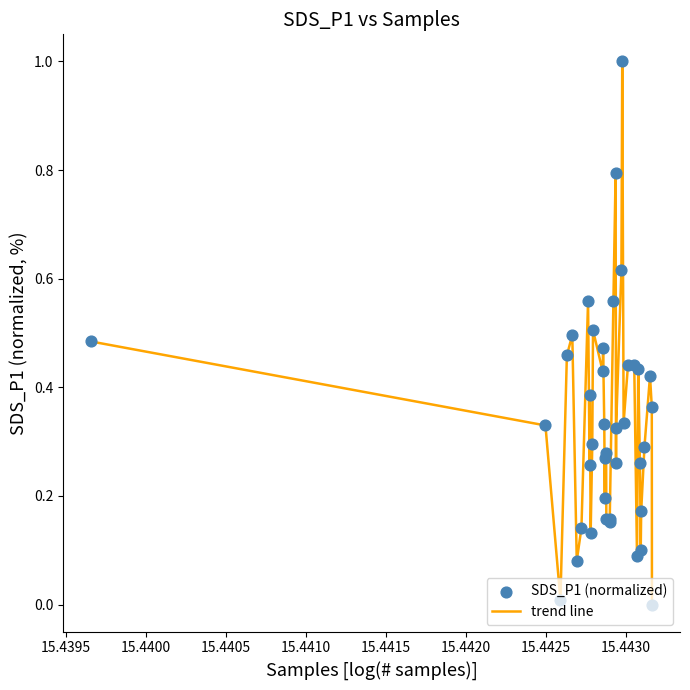

What is the maximum value shown in the chart?

1.0